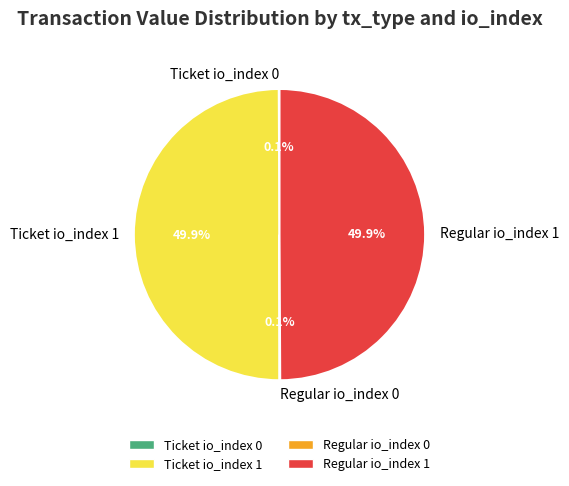

Is it true that Ticket io_index 1 is 50% of the pie?

True